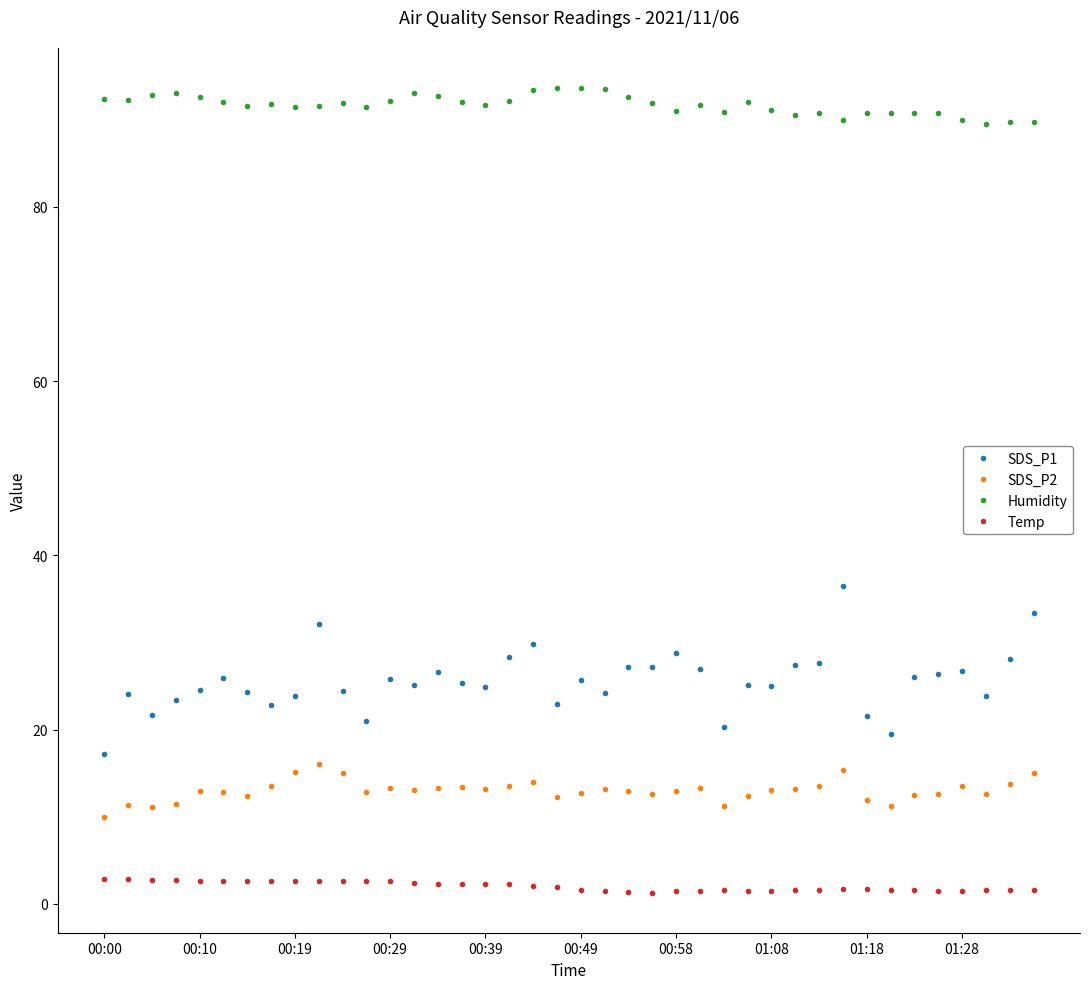

True or false: SDS_P1 has more than 1 points higher than both neighbors.

True